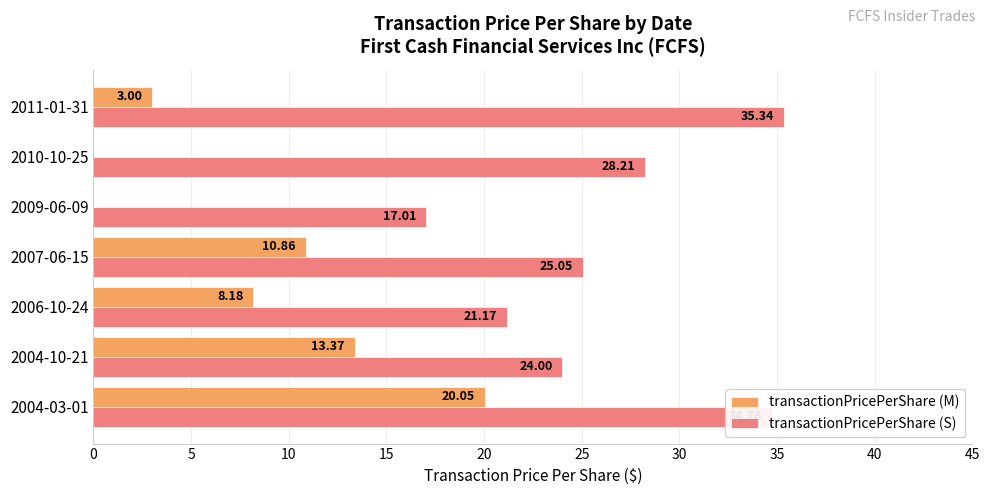

What is the sum of the transactionPricePerShare (S) values at 2004-10-21 and 2006-10-24?

45.2